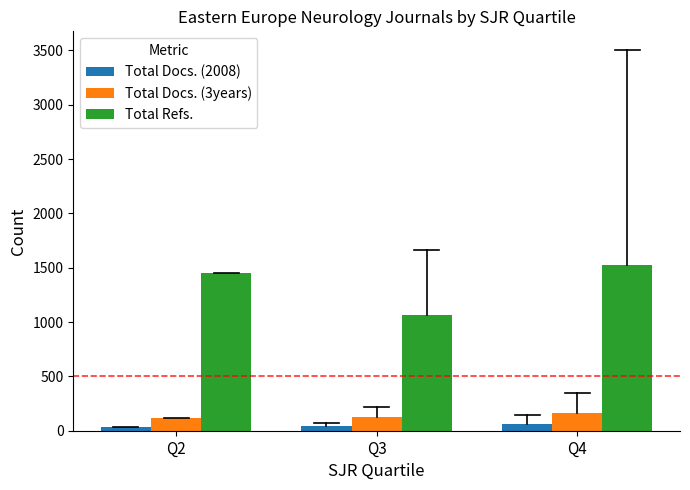

Count the number of data series in this chart.

3